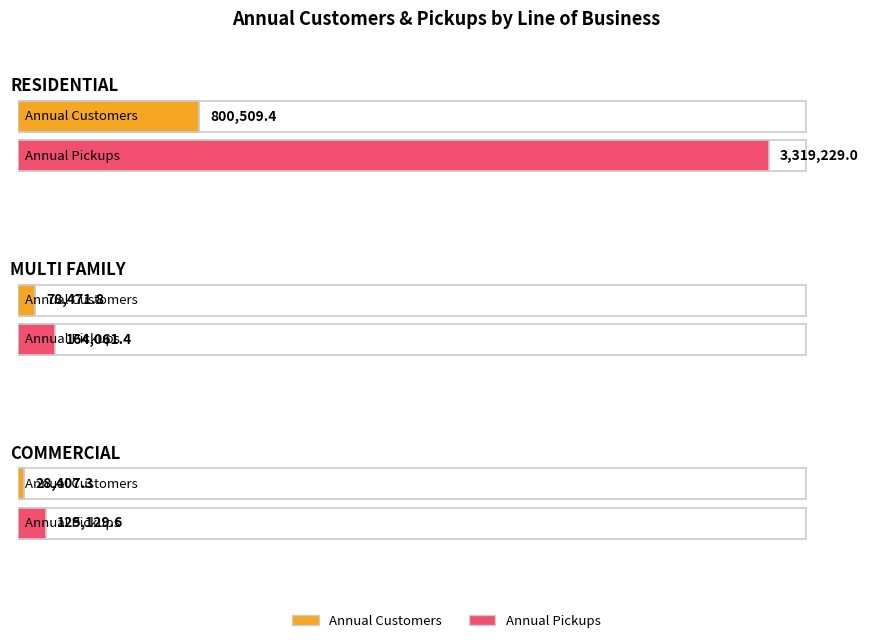

Count the number of data series in this chart.

2